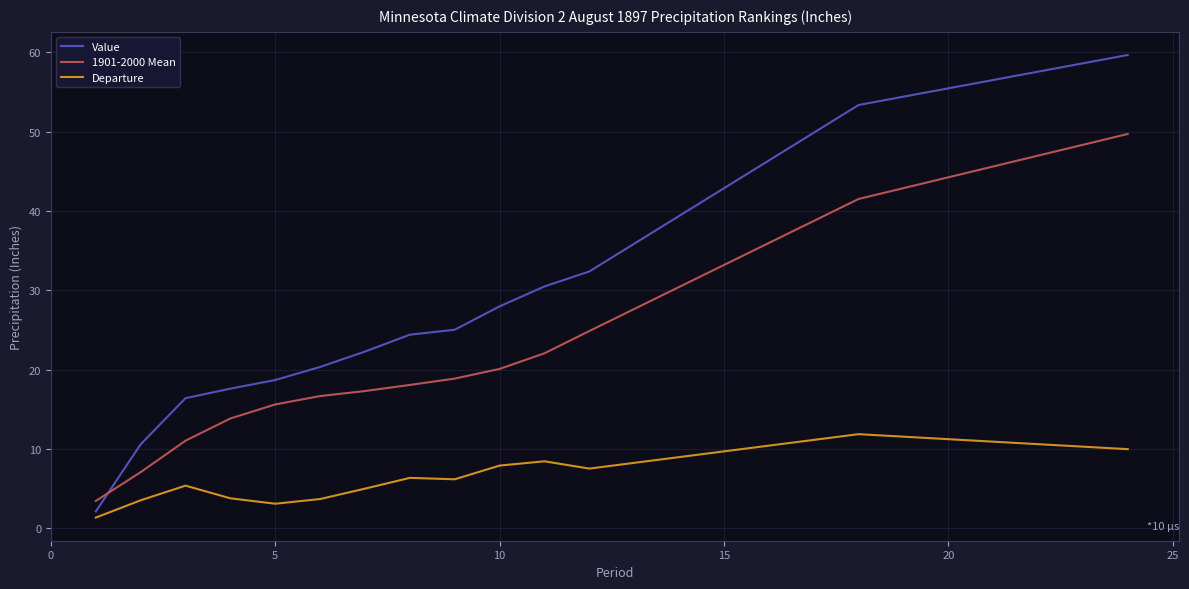

What is the maximum value shown in the chart?

59.7